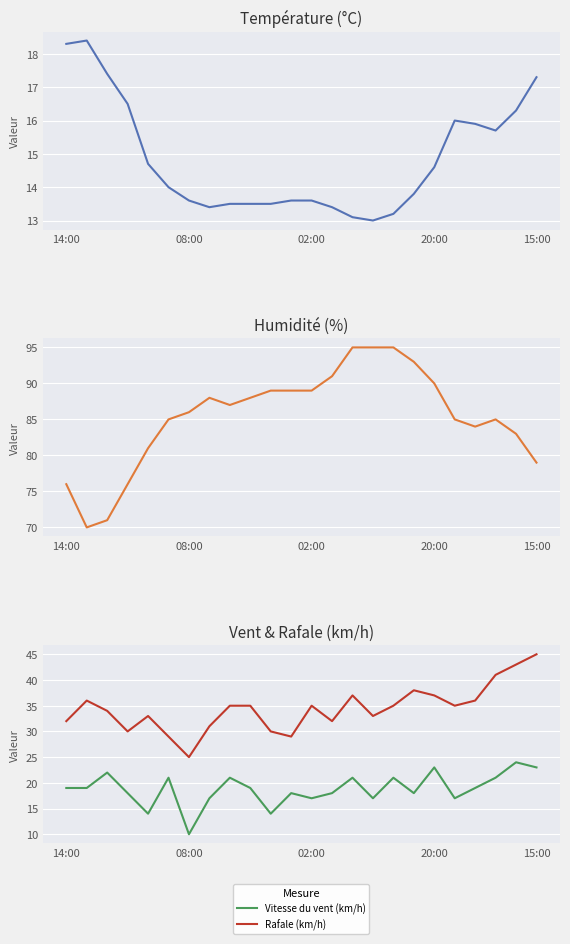

What is the difference between the maximum and minimum values in the Vitesse du vent (km/h) series?

14